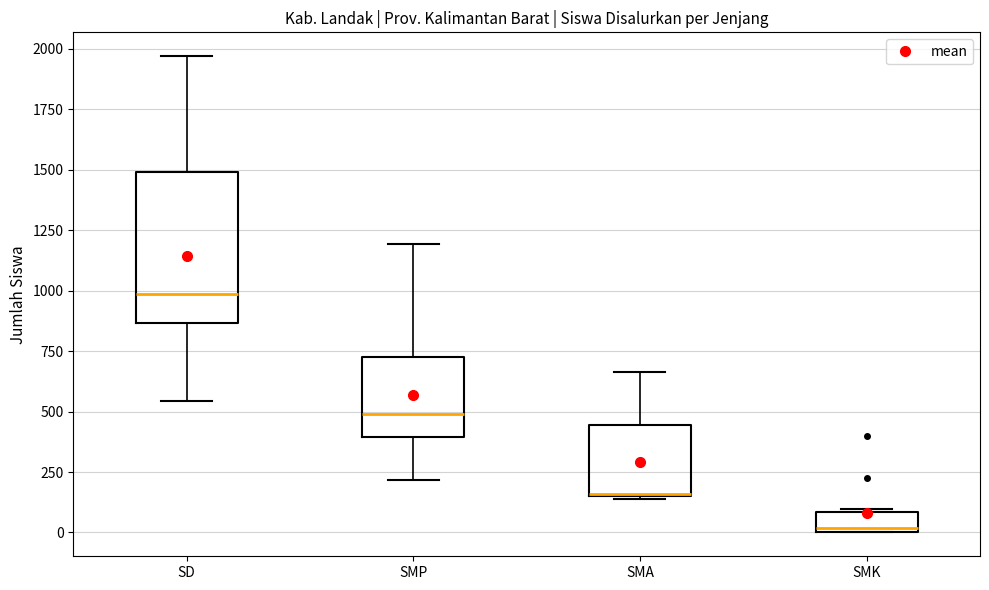

Which box is the tallest, from its lower edge to its upper edge?

SD